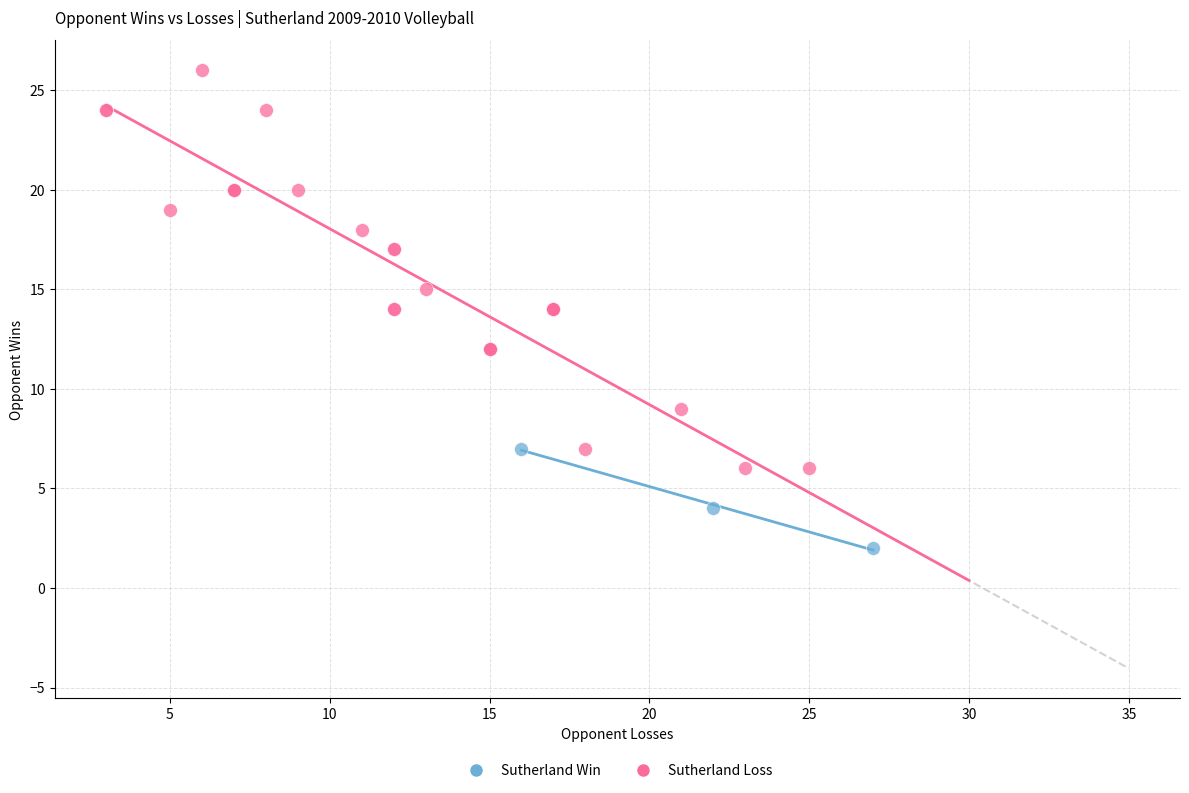

Which series has the largest Y range (max minus min)?

Sutherland Loss